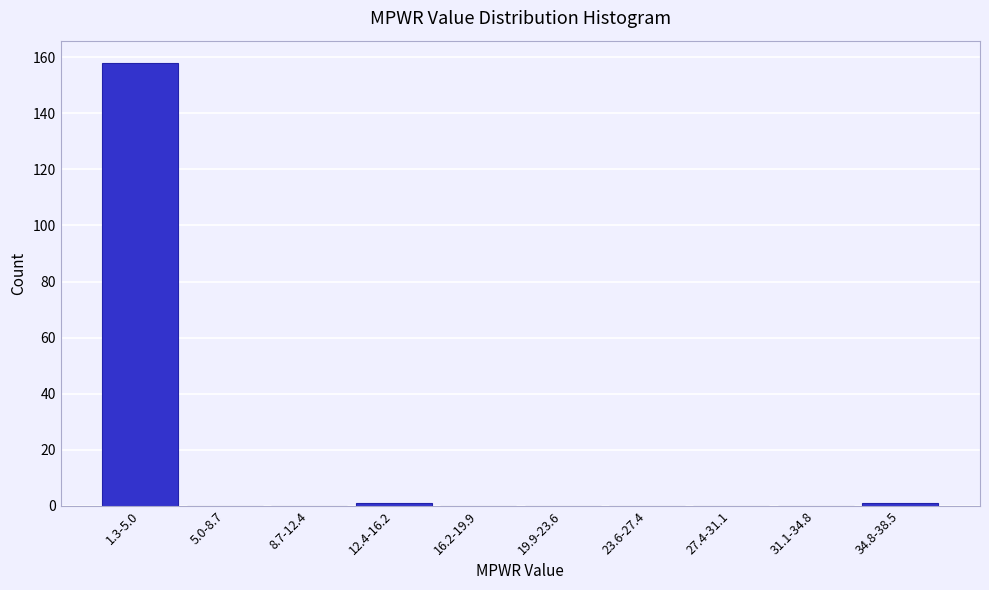

Reading left to right, what are all the values shown in this chart?

1.3-5.0=158	5.0-8.7=0	8.7-12.4=0	12.4-16.2=1	16.2-19.9=0	19.9-23.6=0	23.6-27.4=0	27.4-31.1=0	31.1-34.8=0	34.8-38.5=1